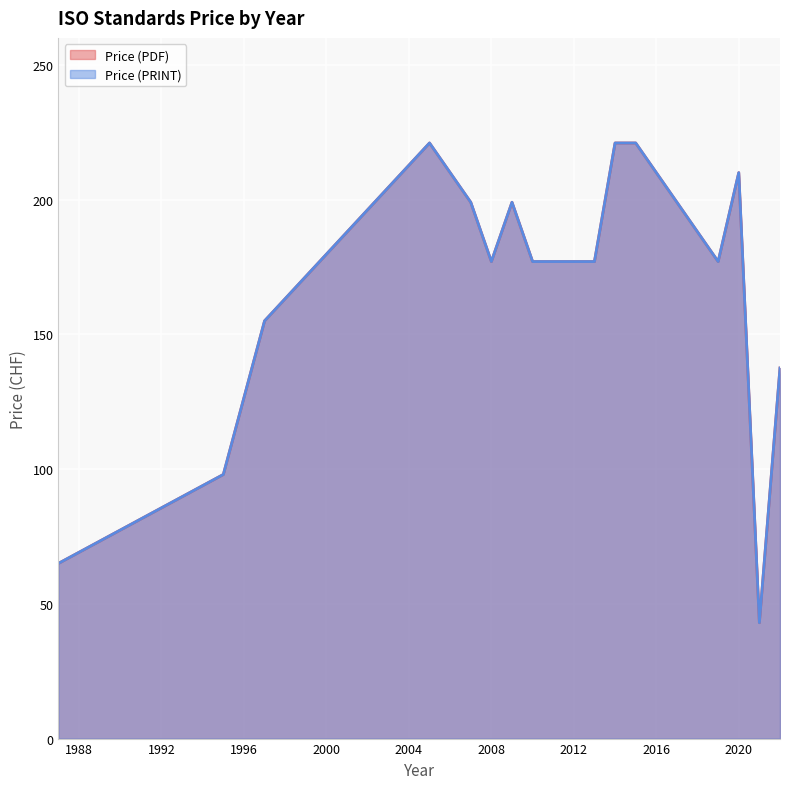

Which category has the lowest value across all series?

2021